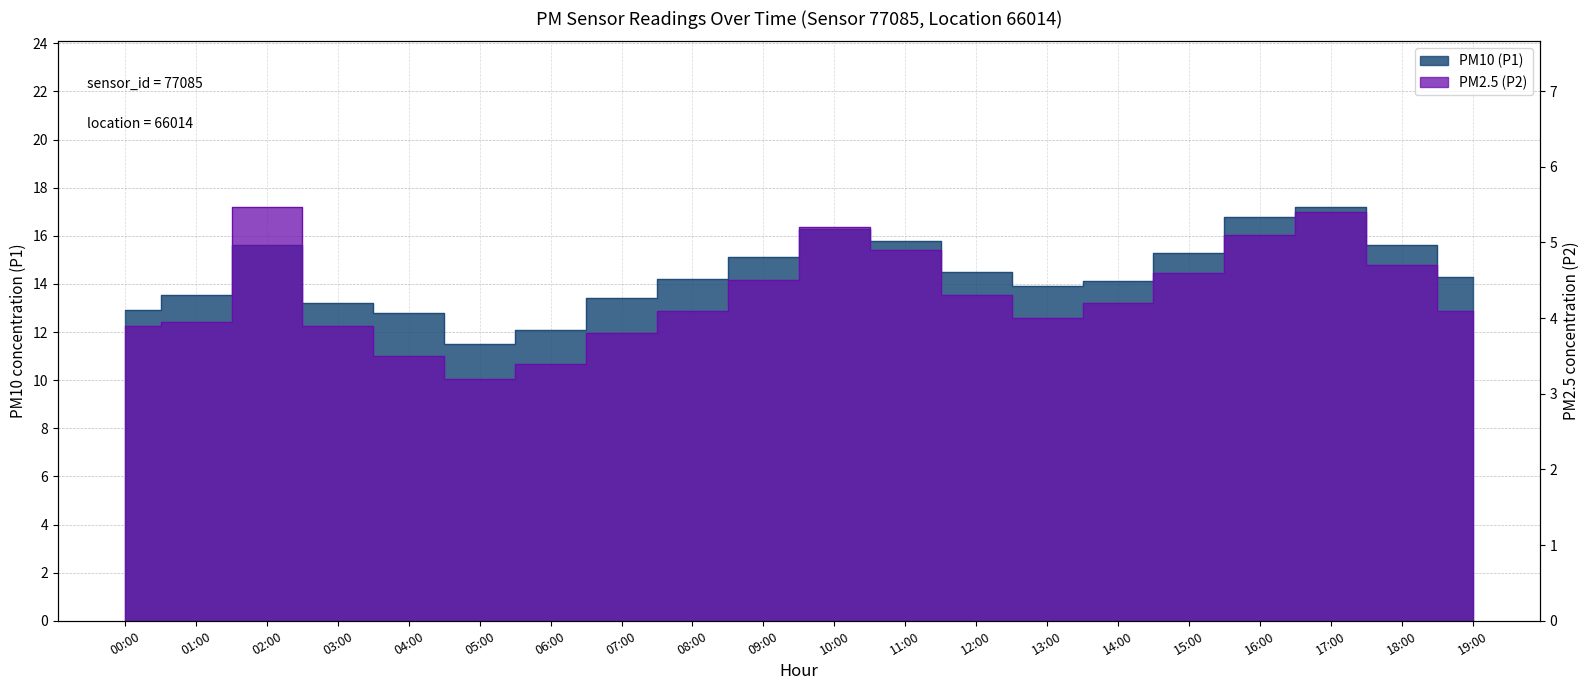

True or false: PM2.5 (P2) and PM10 (P1) cross at least once.

False